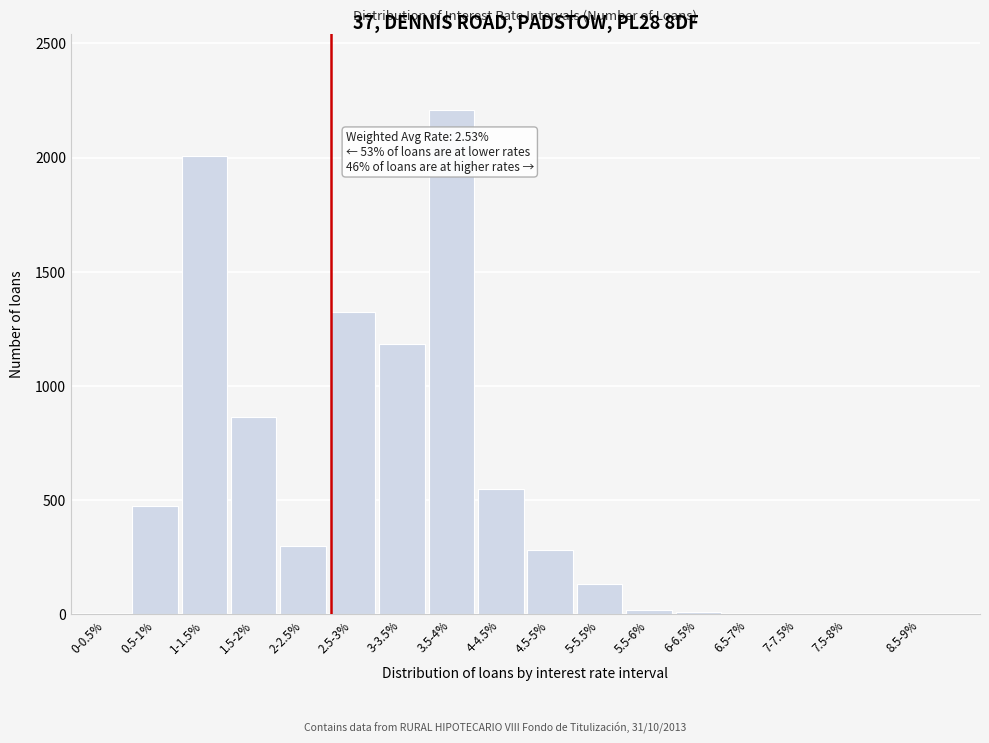

The value at 1.5-2% is 863. True or false?

True